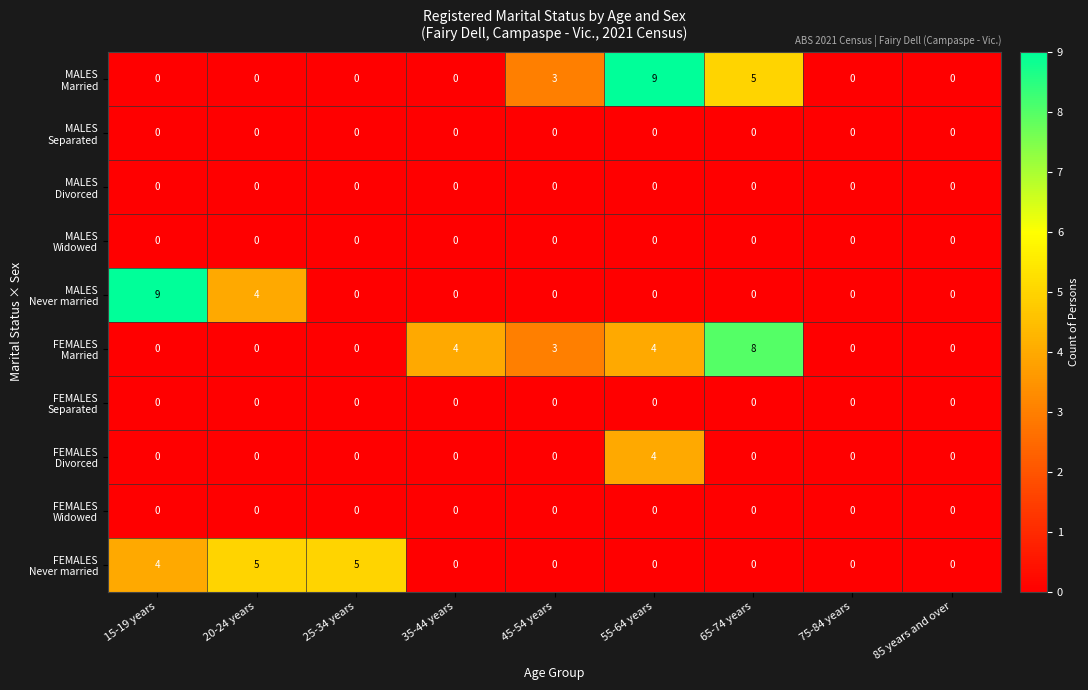

At which category is the sum across all series the highest?

55-64 years